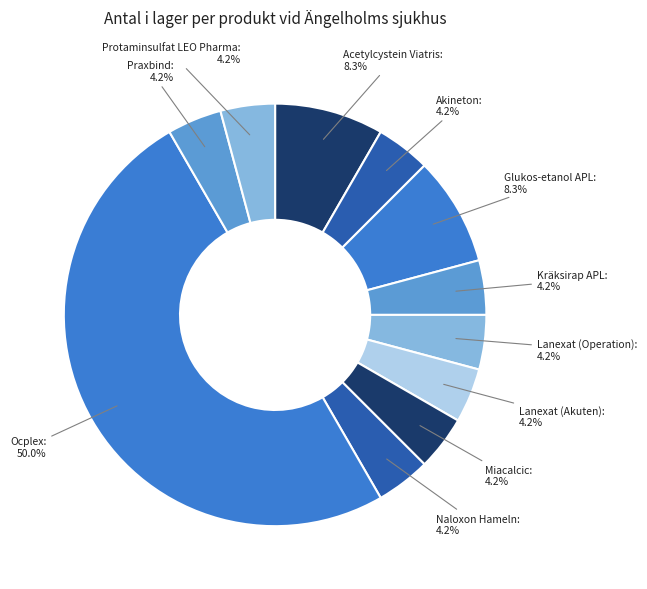

Does Kräksirap APL account for over 50% of the chart?

No